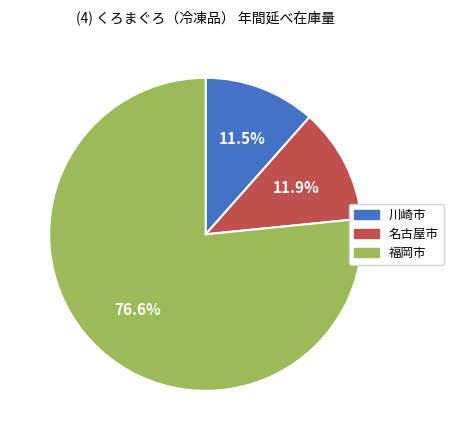

Approximately how many times larger is the value at 名古屋市 compared to 川崎市?

1.0